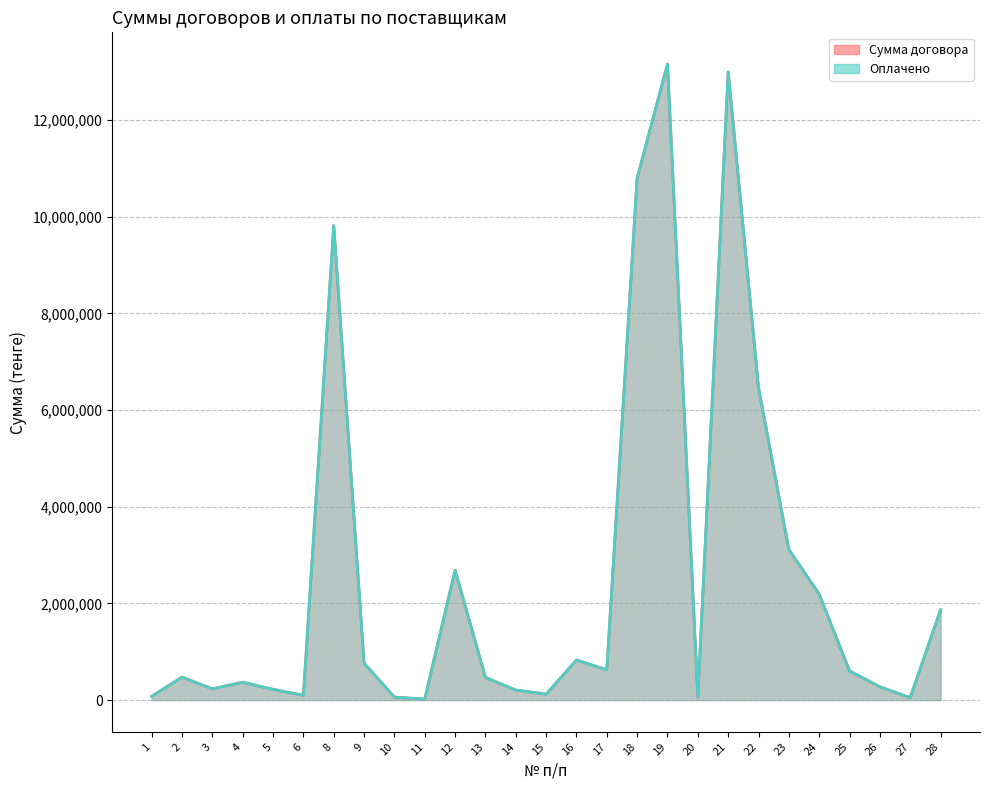

Is the value of Сумма договора at 28 greater than the value of Оплачено at 17?

Yes